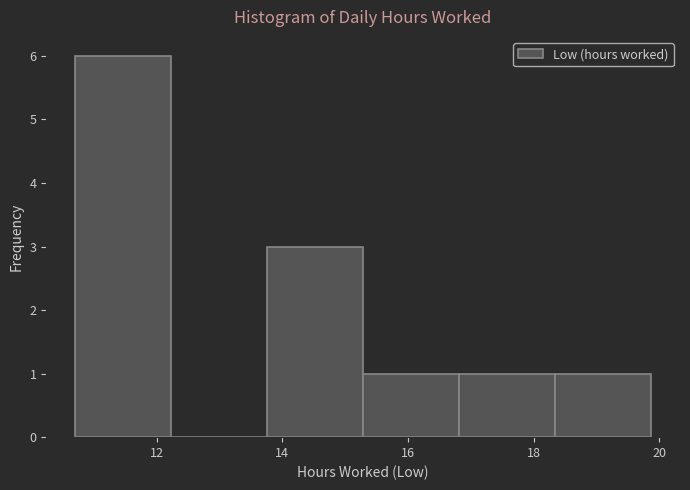

Which range on the x-axis has the tallest bar?

10.8 to 12.2